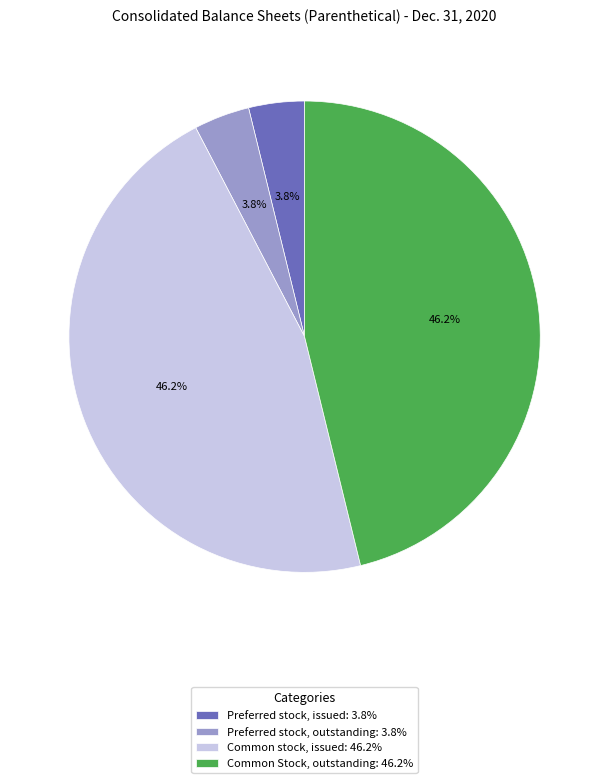

Does Common stock, issued represent more than half of the total?

No